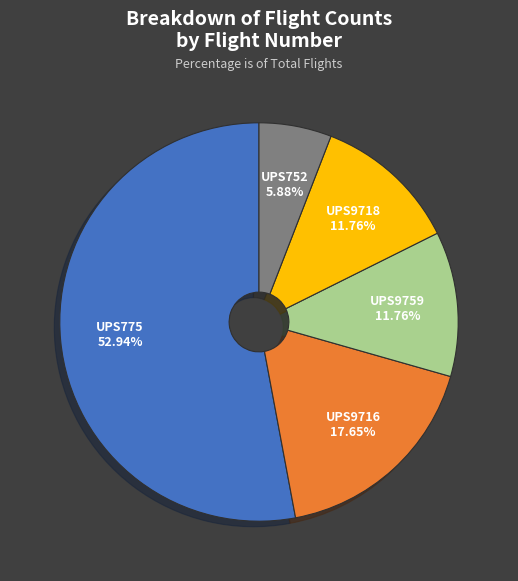

Is UPS775 the majority of the pie?

Yes